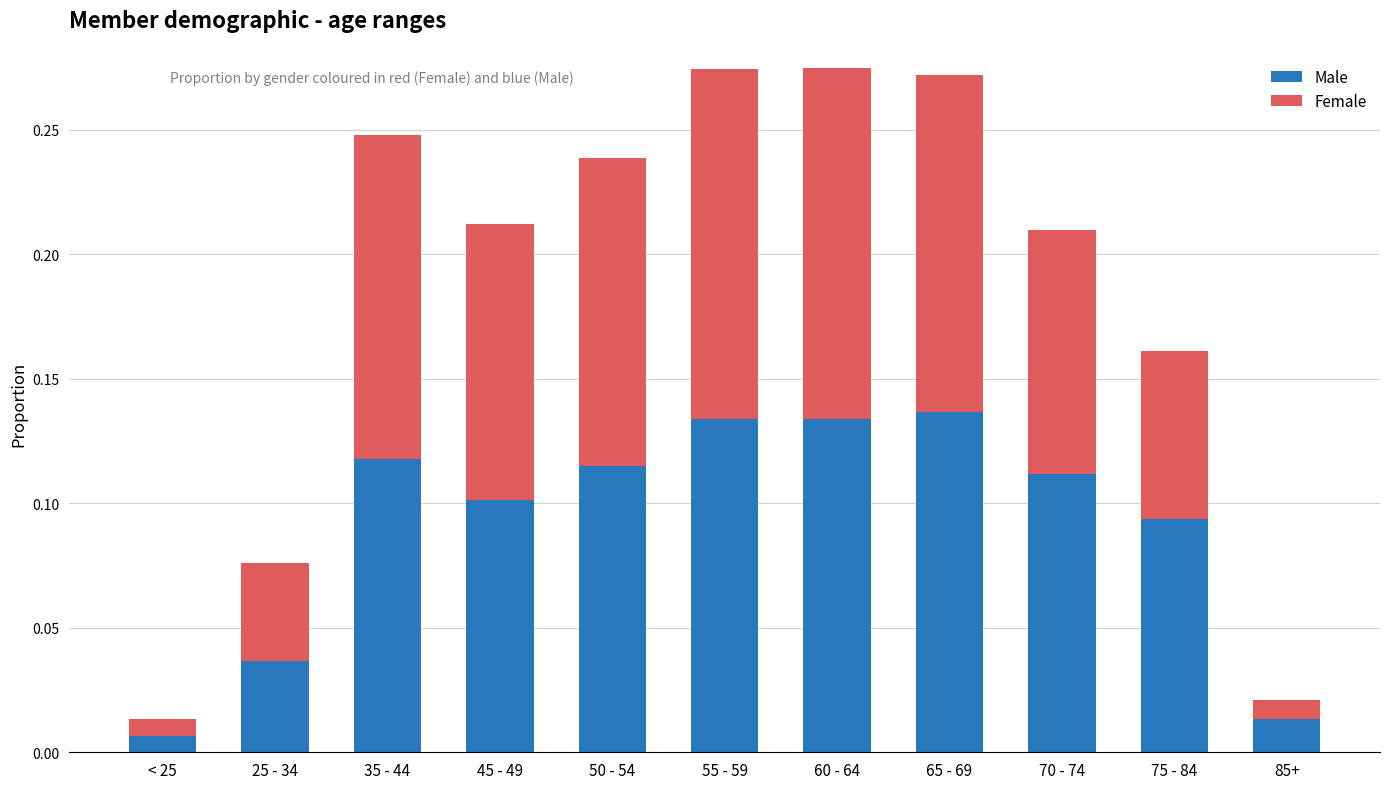

What is the sum of all Male values?

1.0